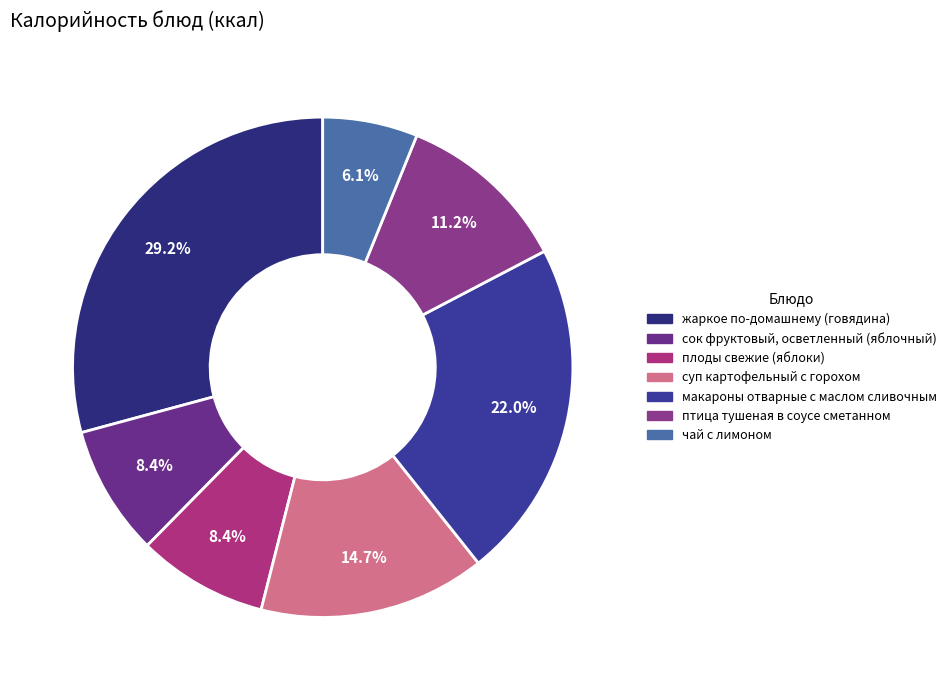

How much of the chart is everything except суп картофельный с горохом?

85.3%